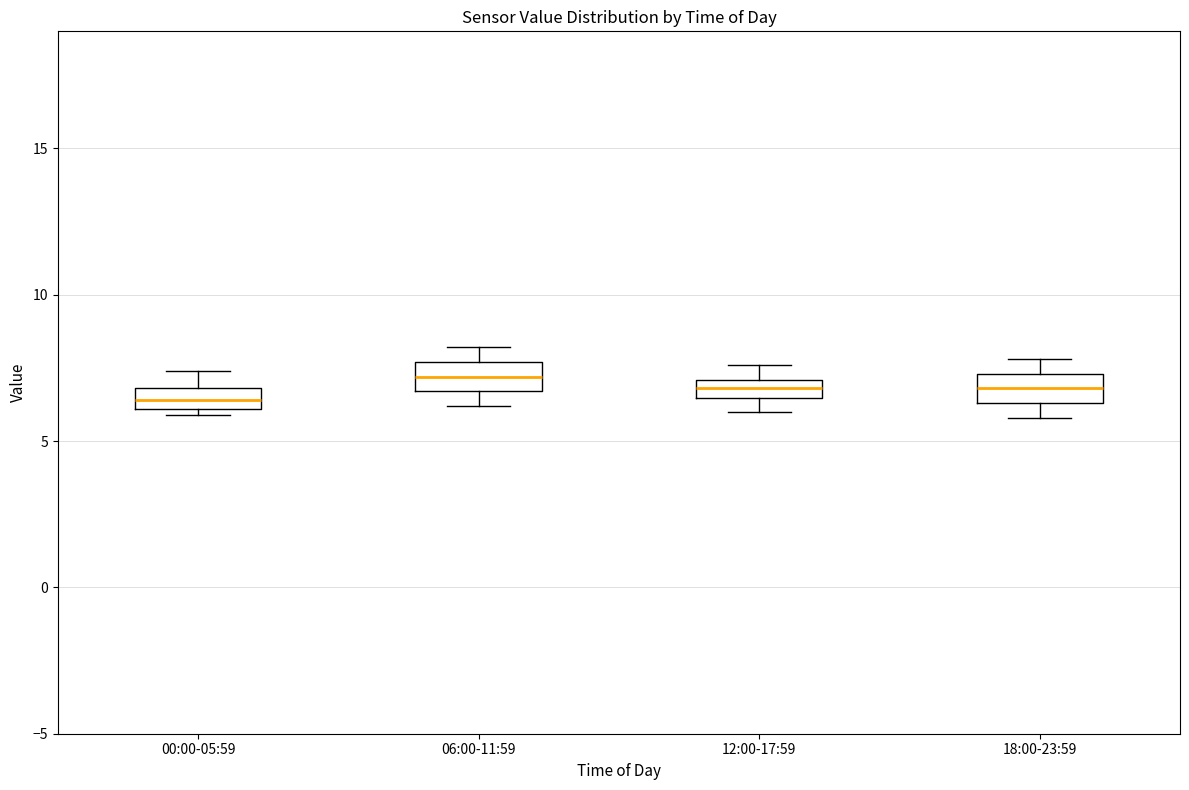

Where does the upper whisker of the box for 00:00-05:59 end on the y-axis? The values are not printed on the chart, so give them approximately, as read against the axis.

7.5